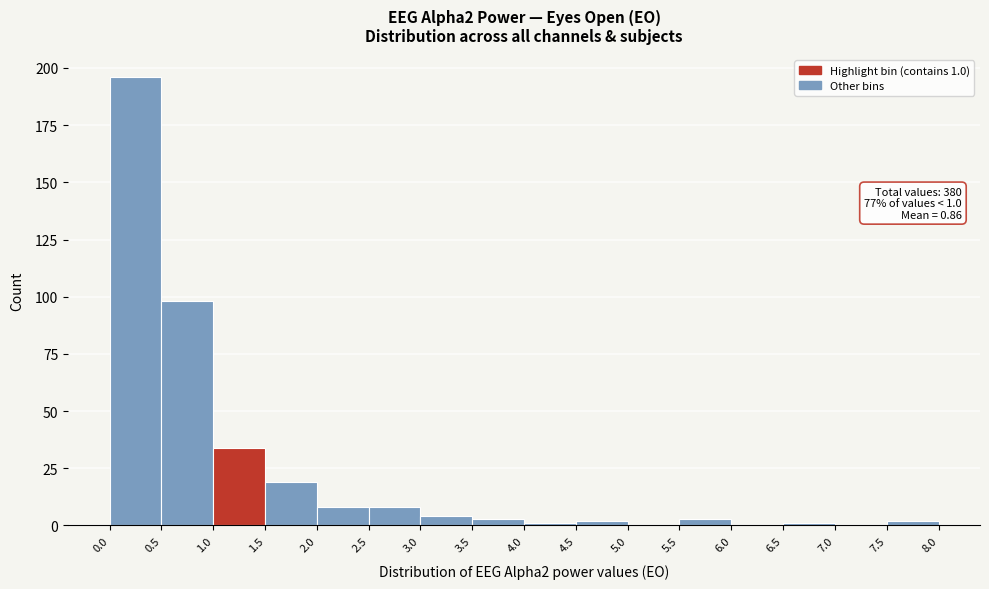

Over which range of the x-axis is the bar tallest?

0.0 to 0.5